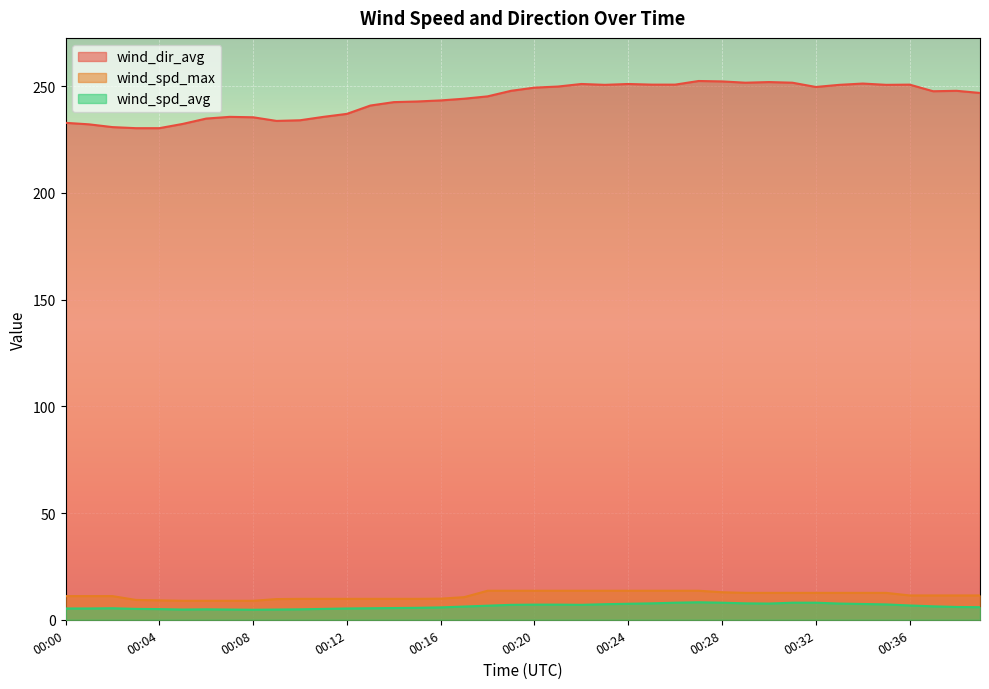

What is the greatest value displayed?

252.4